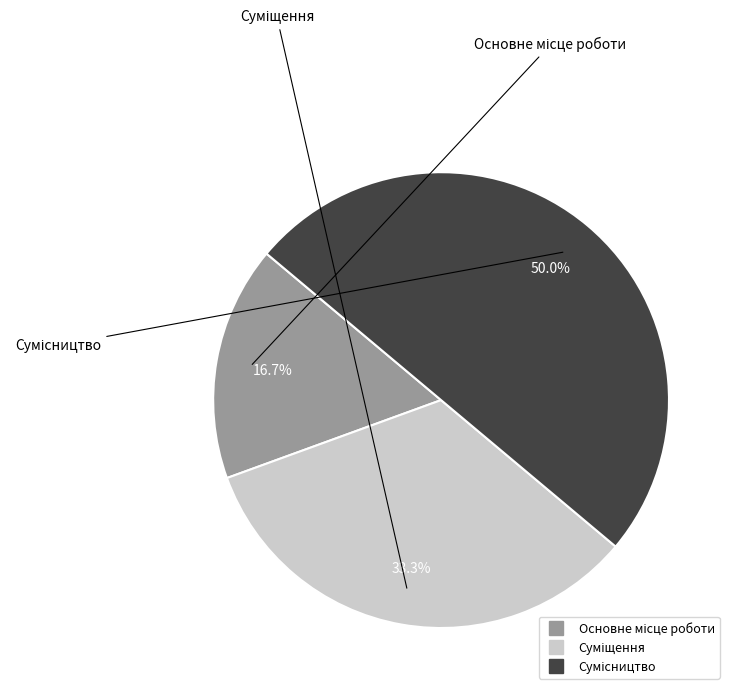

True or false: Основне місце роботи accounts for 17% of the total.

True